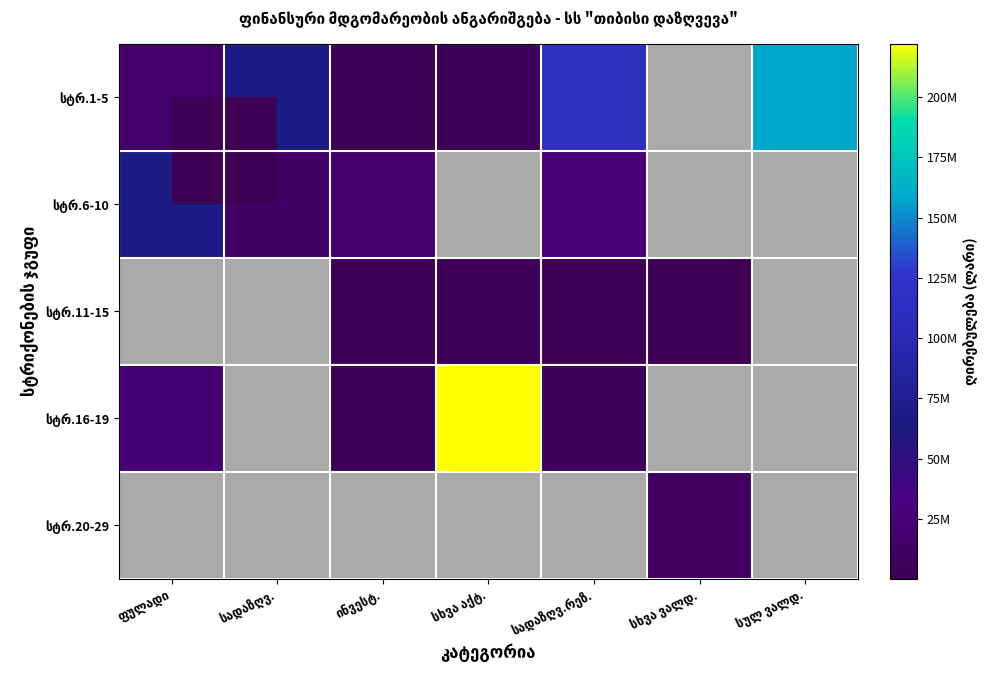

The value of სტრ.11-15 at სხვა ვალდ. is 231202.4. True or false?

True